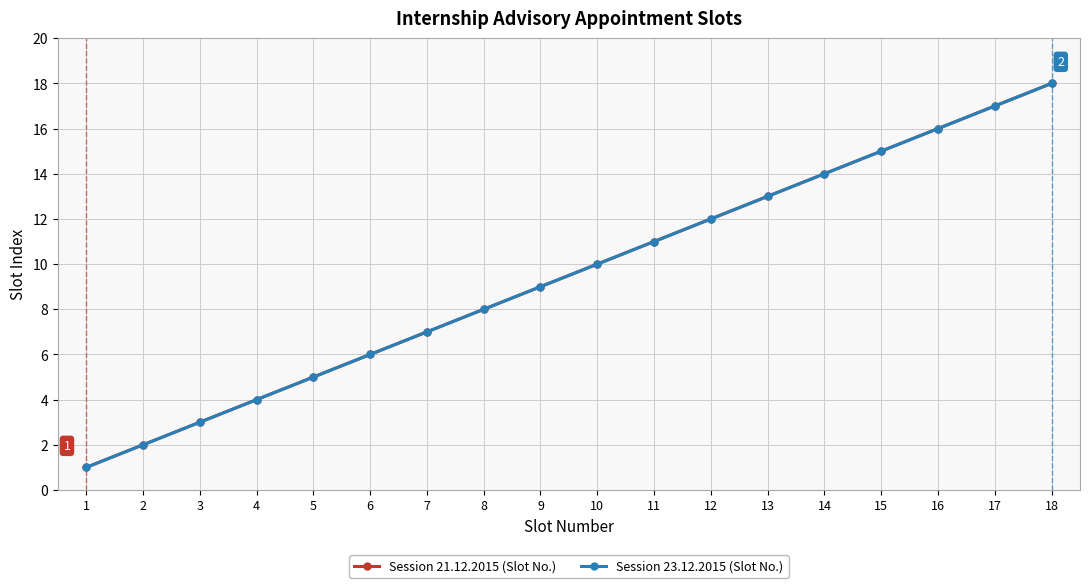

Is this an area chart (filled region under the line)?

No